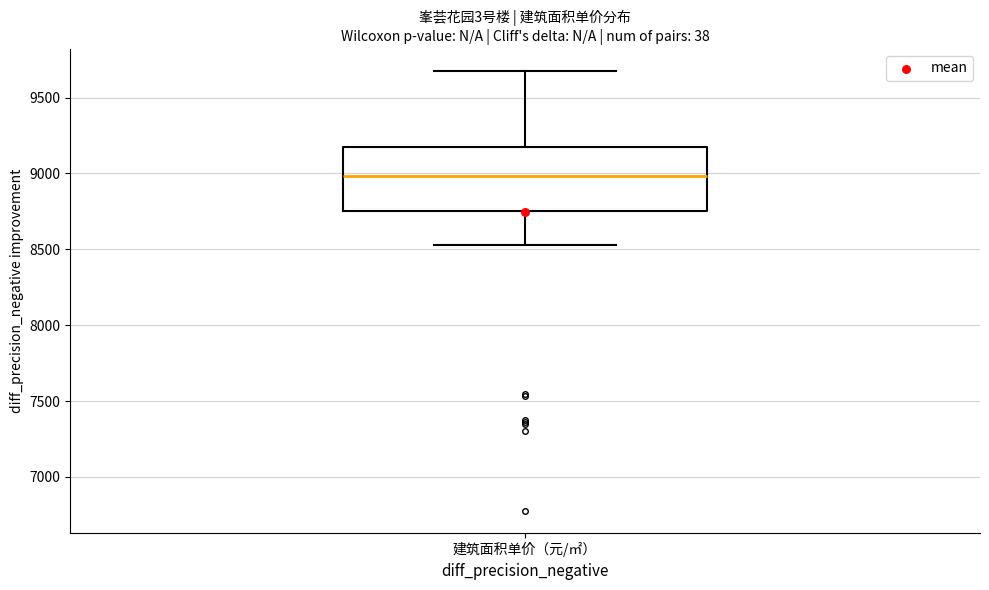

Transcribe this box plot: give where the median line is, the range the box spans, and where the two whiskers end, as read against the y-axis. The values are not printed on the chart, so give them approximately, as read against the axis.

median 9000, box 8750 to 9200, whiskers 8550 to 9700